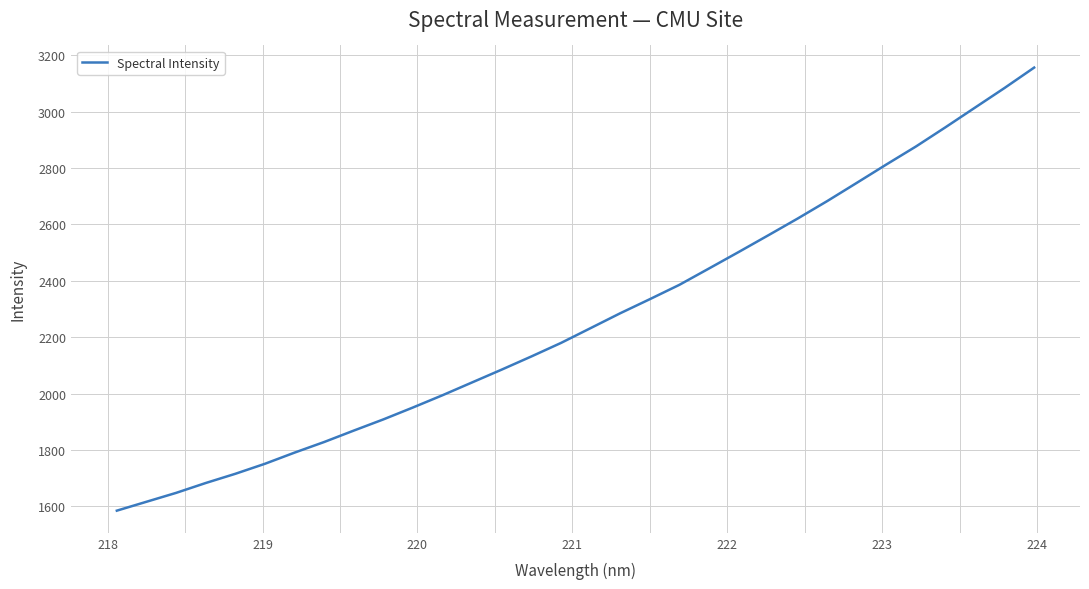

Is this an area chart (filled region under the line)?

No